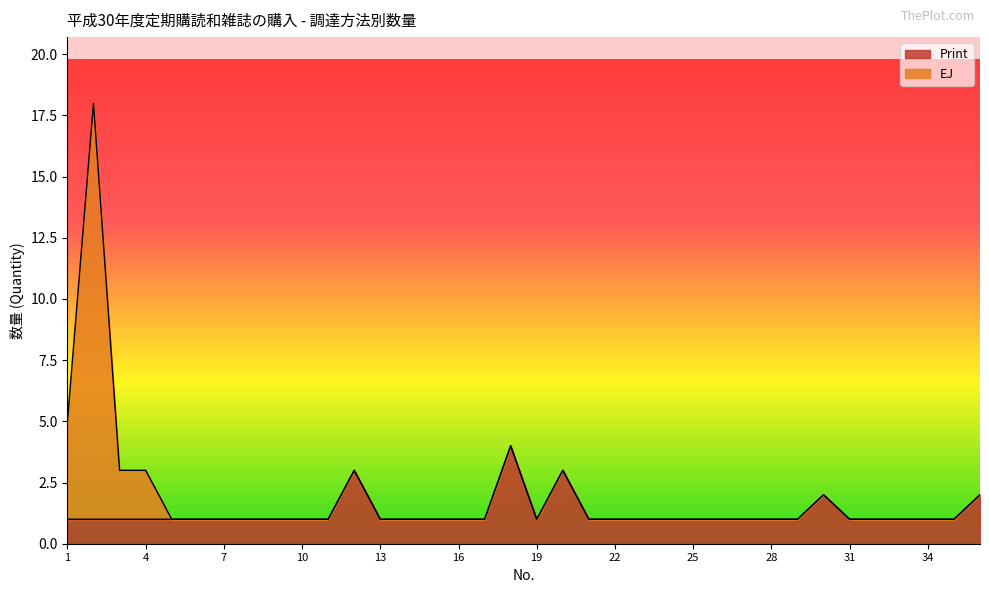

Reading left to right, list all the values displayed in this chart.

1=1	2=1	3=1	4=1	5=1	6=1	7=1	8=1	9=1	10=1	11=1	12=3	13=1	14=1	15=1	16=1	17=1	18=4	19=1	20=3	21=1	22=1	23=1	24=1	25=1	26=1	27=1	28=1	29=1	30=2	31=1	32=1	33=1	34=1	35=1	36=2